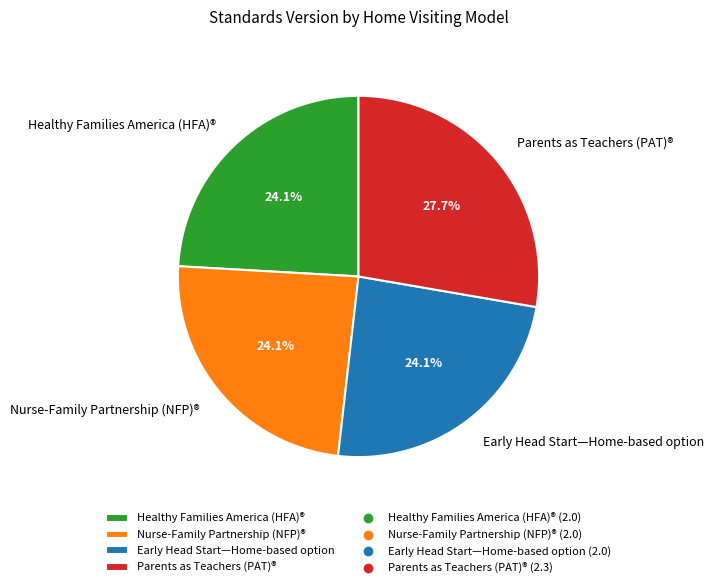

Which category has the biggest portion of the pie?

Parents as Teachers (PAT)®